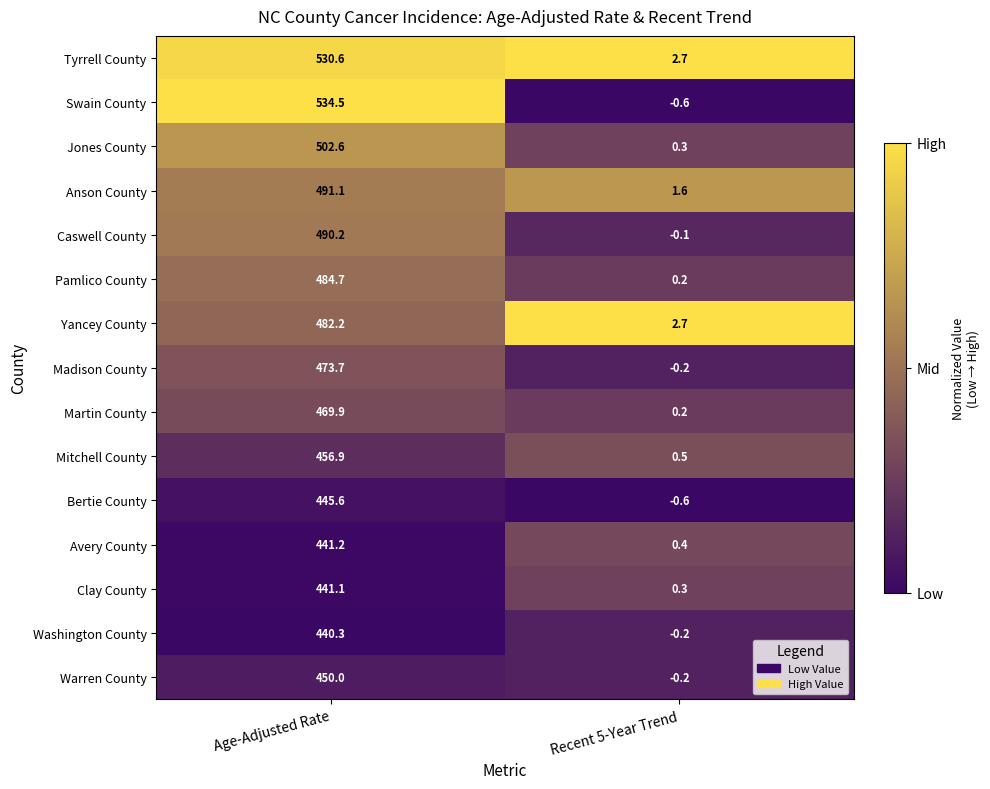

The value of Jones County at Age-Adjusted Rate is 824.1. True or false?

False